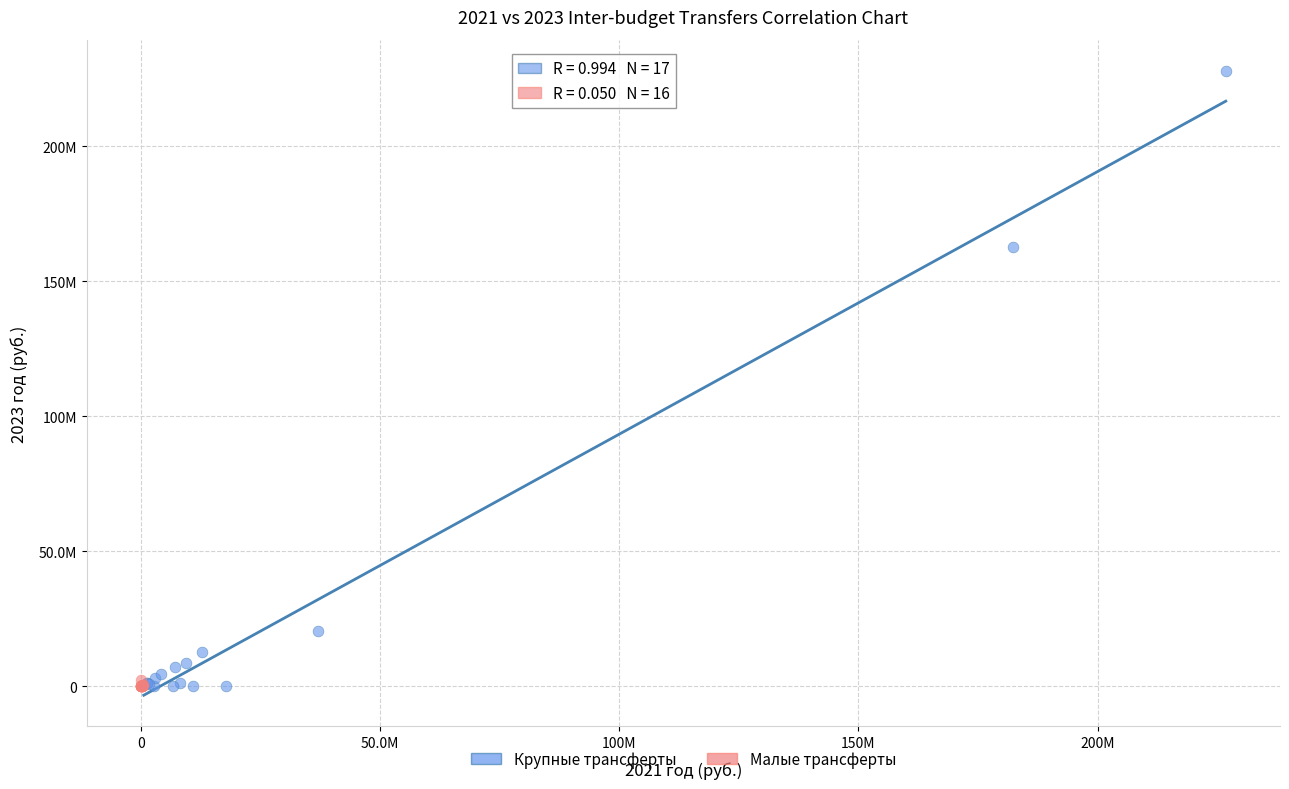

What are all the series names shown in the legend?

Крупные трансферты, Малые трансферты